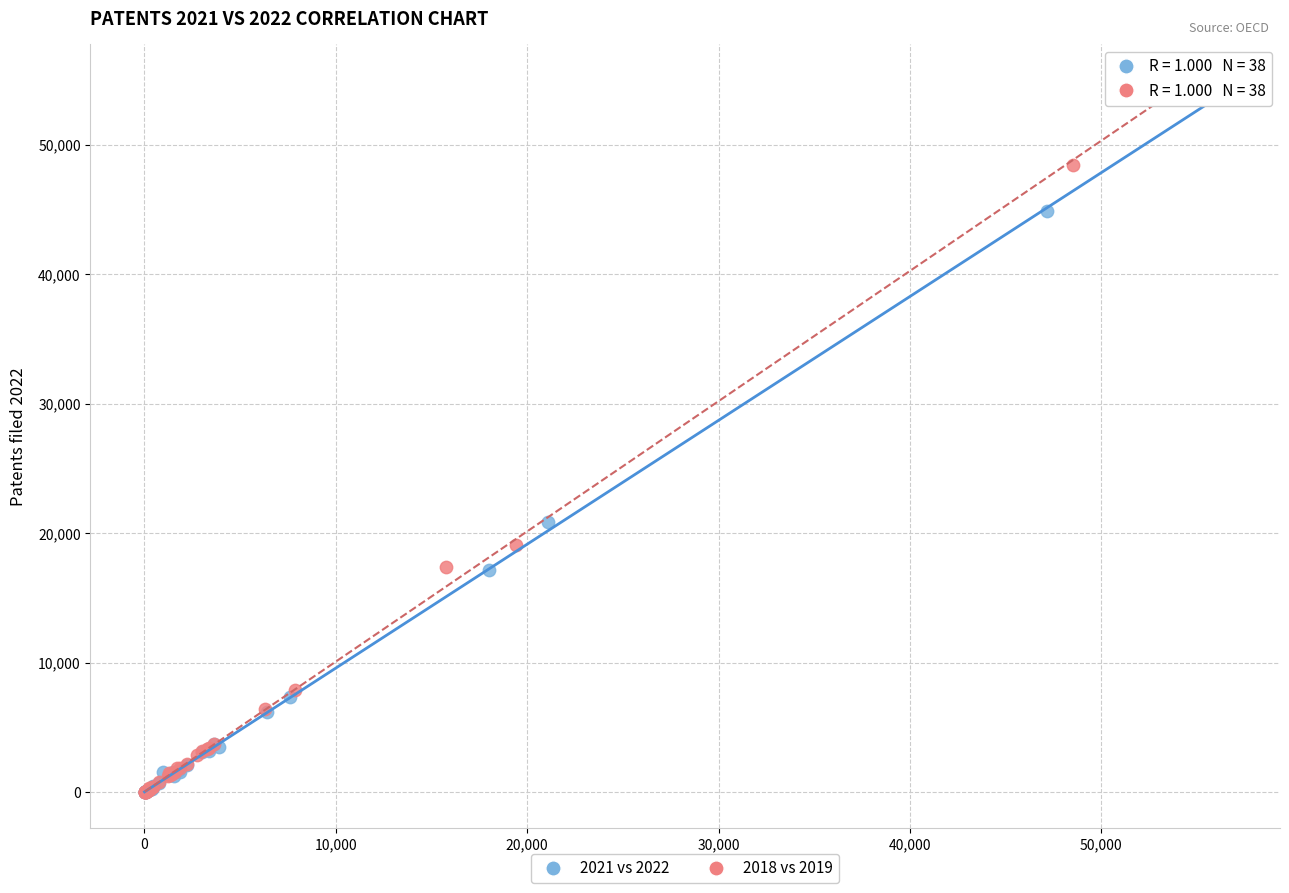

Which series has the widest spread of Y values?

2018 vs 2019